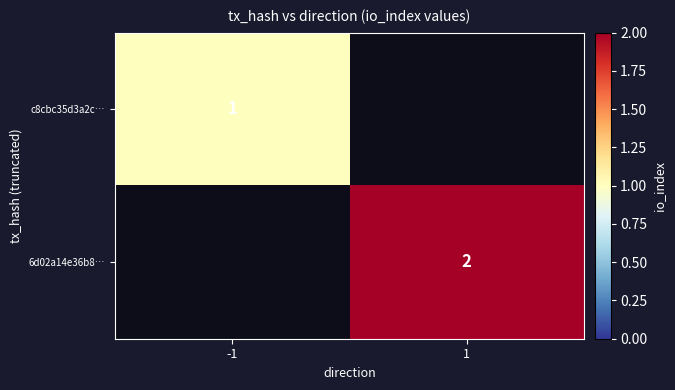

Which label corresponds to the smallest value in the chart?

-1